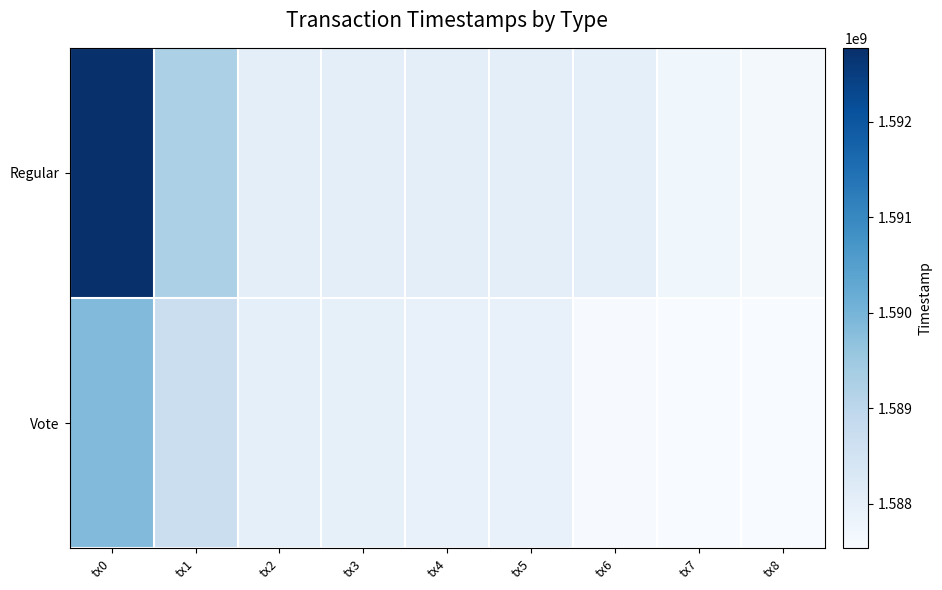

Rank the series by their average value, from highest to lowest.

Regular, Vote